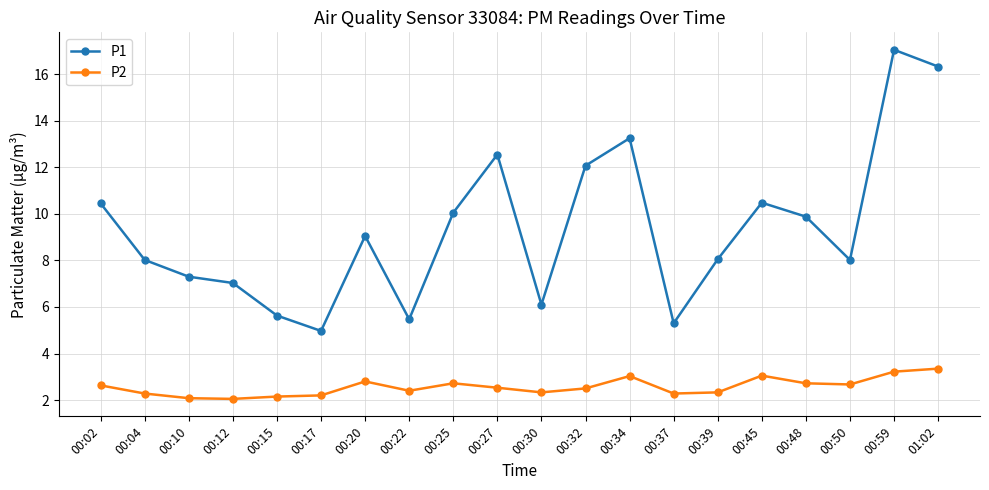

What is the difference between the second highest and second lowest values in the P2 series?

1.1